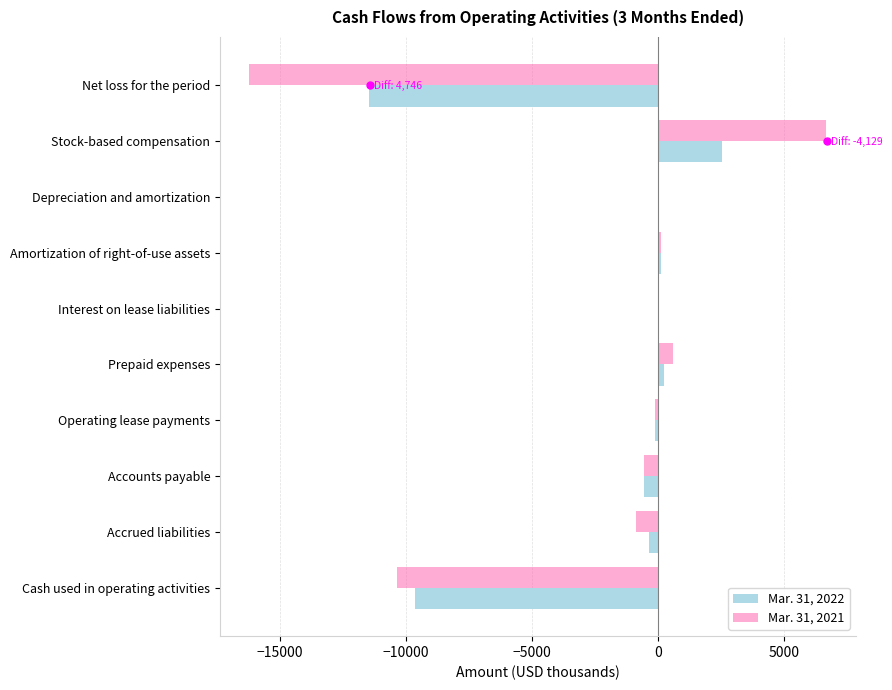

The value of Mar. 31, 2022 at Net loss for the period is -11481. True or false?

True